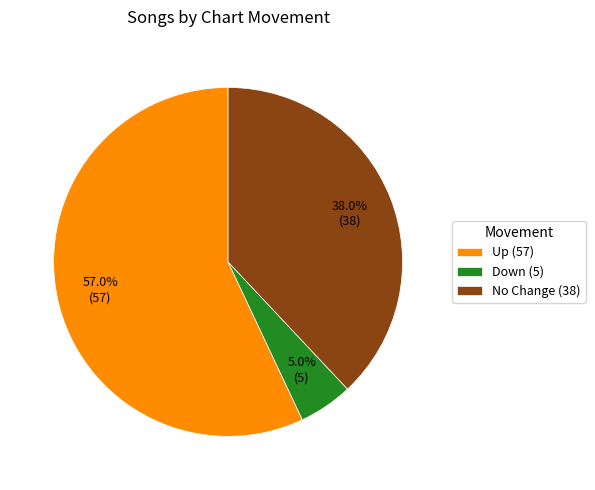

Does any single category account for the majority?

Yes